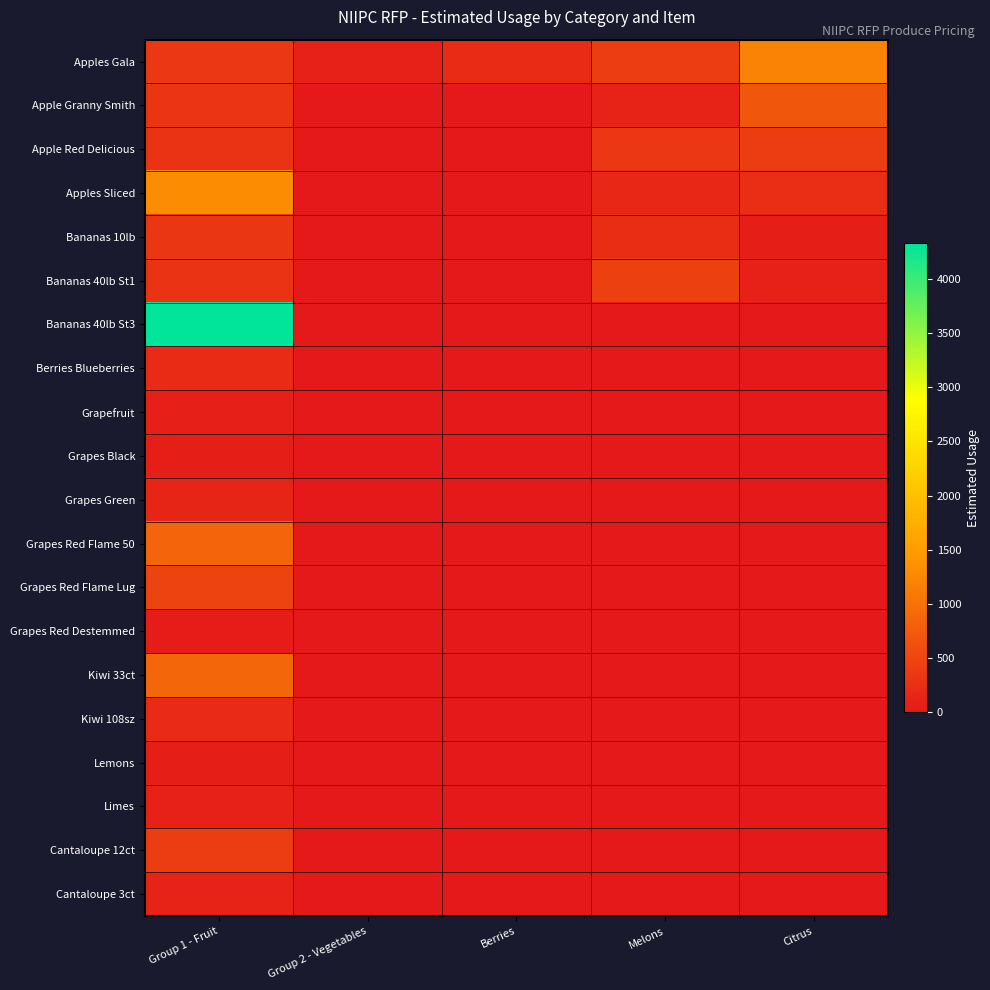

Rank the series by their maximum value, from highest to lowest.

Bananas 40lb St3, Apples Sliced, Apples Gala, Kiwi 33ct, Grapes Red Flame 50, Apple Granny Smith, Grapes Red Flame Lug, Bananas 40lb St1, Apple Red Delicious, Cantaloupe 12ct, Bananas 10lb, Berries Blueberries, Kiwi 108sz, Grapes Green, Cantaloupe 3ct, Limes, Grapefruit, Grapes Black, Lemons, Grapes Red Destemmed